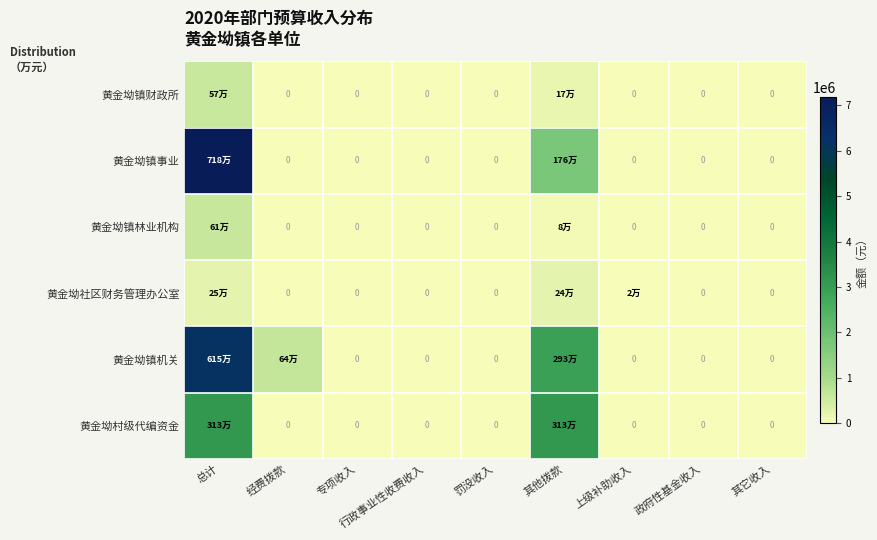

Is the value of 黄金坳镇机关 at 政府性基金收入 greater than the value of 黄金坳镇财政所 at 其它收入?

No